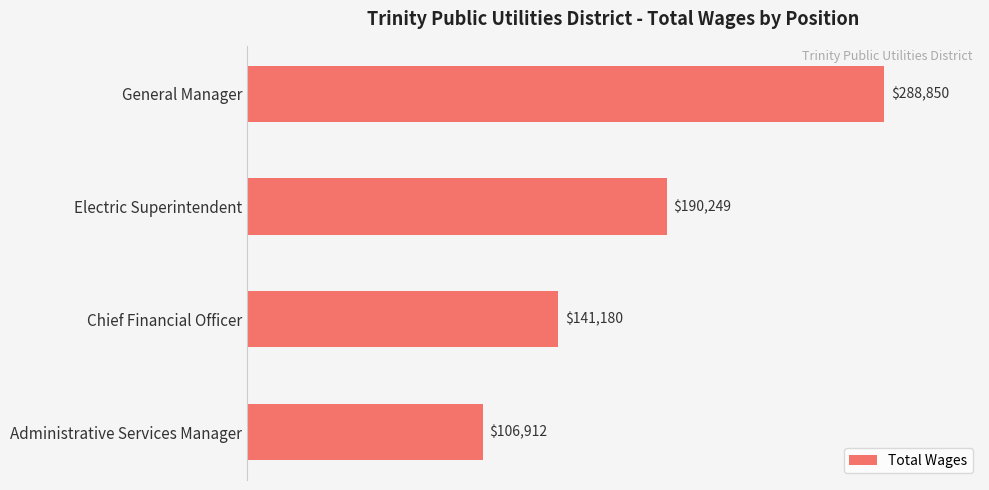

What is the difference between the maximum and minimum values?

181938